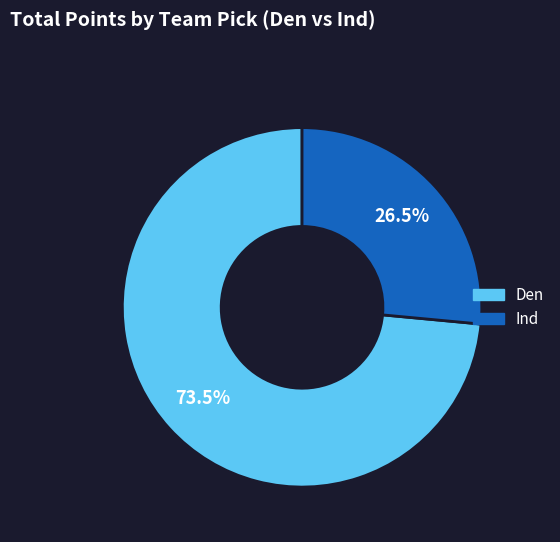

What is the smallest slice in the pie chart?

Ind